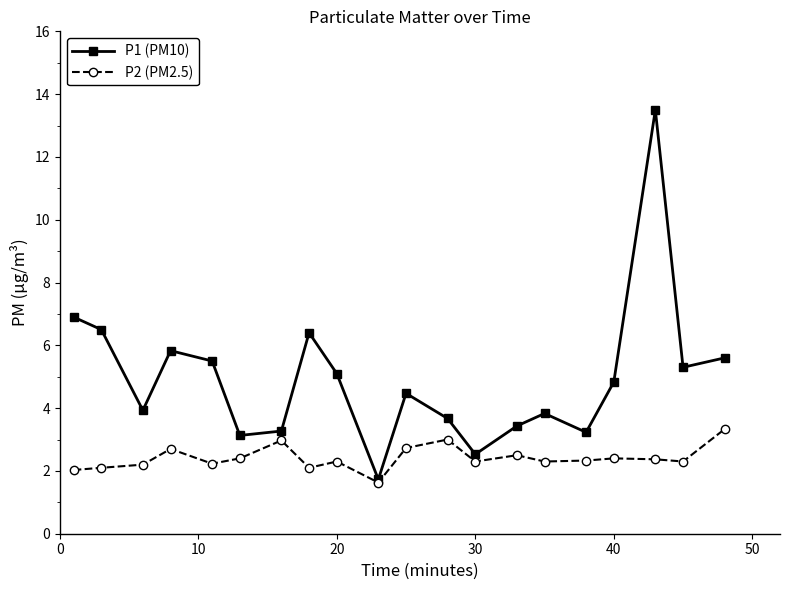

What is the lowest value of the P1 (PM10) series?

1.7